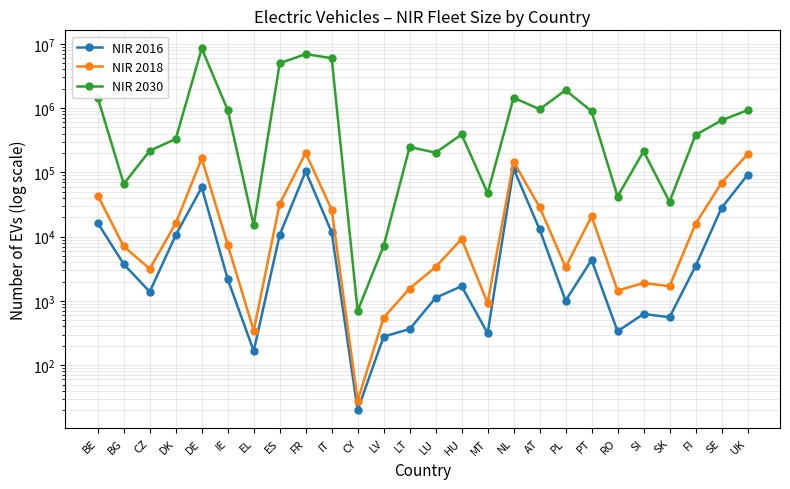

How many values in the NIR 2018 series exceed 9240?

12